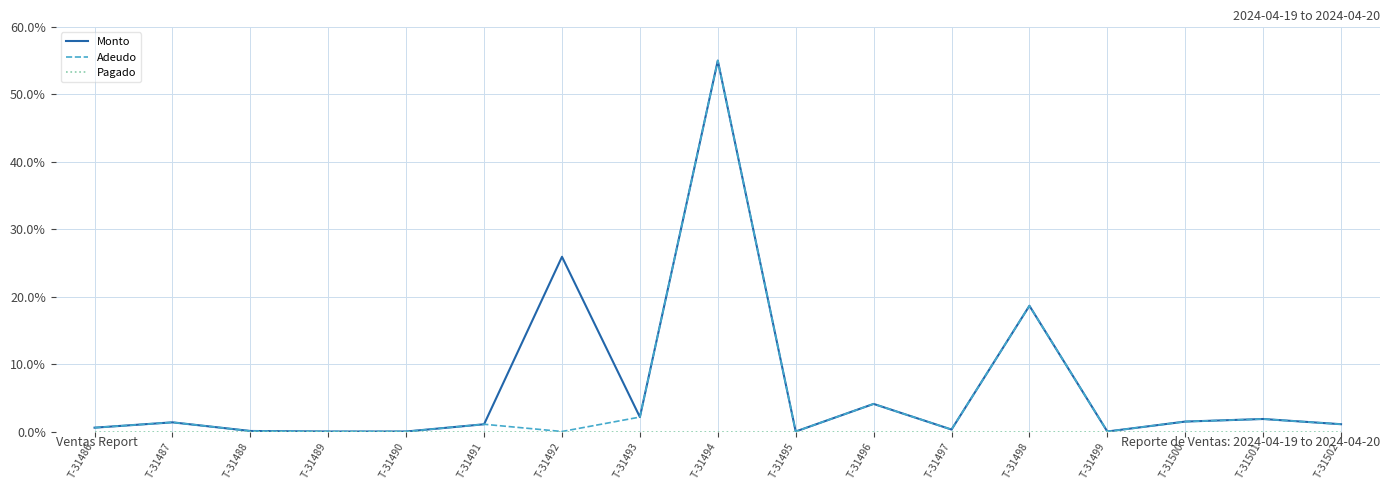

Which label corresponds to the largest value in the chart?

T-31494